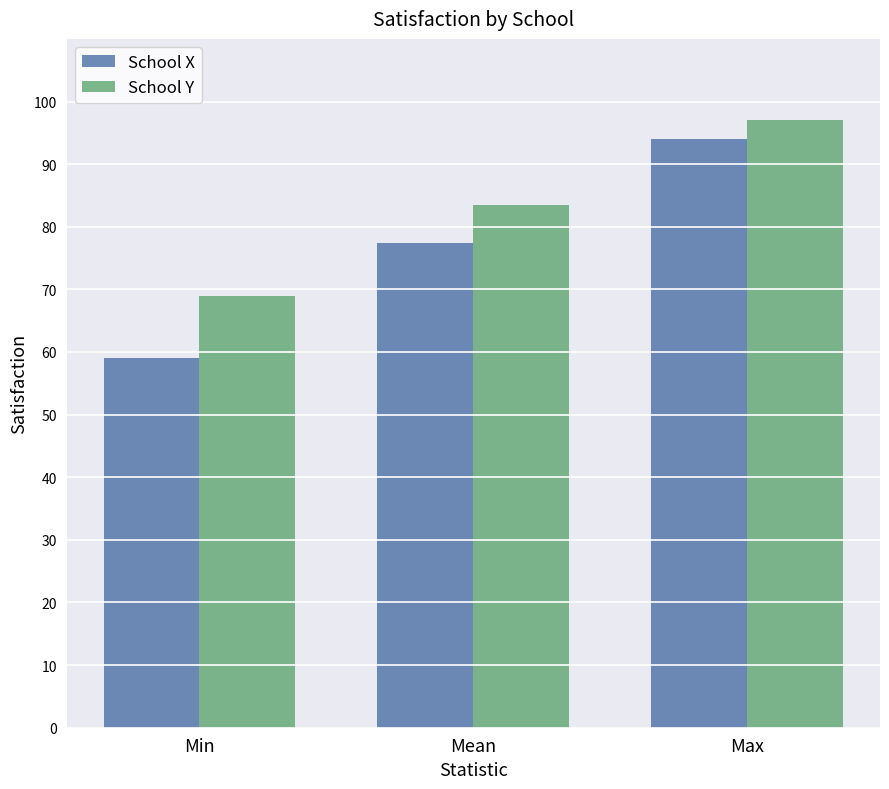

Reading left to right, list all the values displayed in this chart.

School X: Min=59.0	Mean=77.4	Max=94.0
School Y: Min=69.0	Mean=83.5	Max=97.0